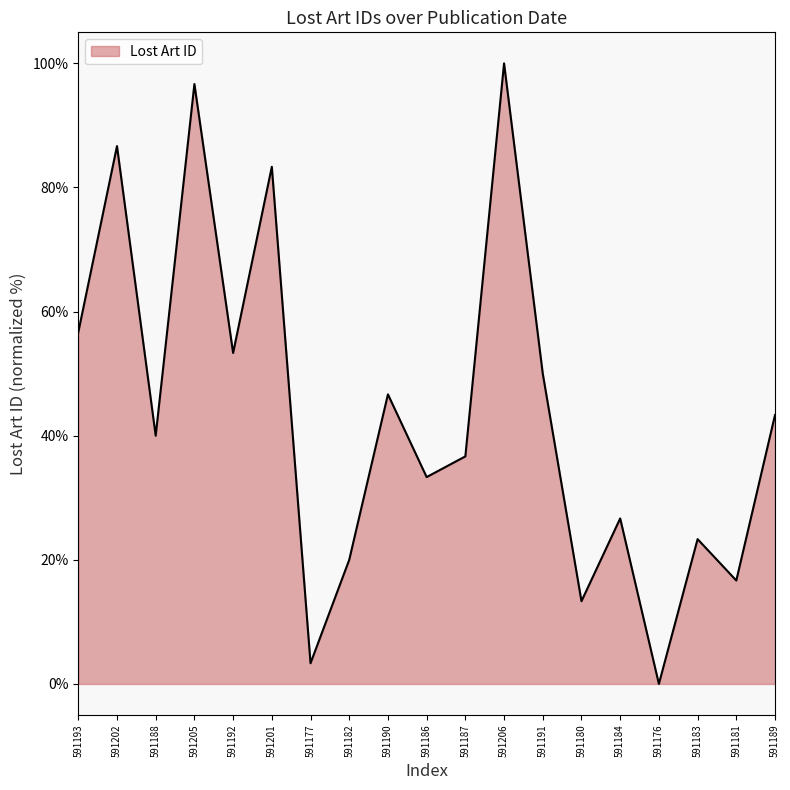

At which label is the value closest to 50?

591191